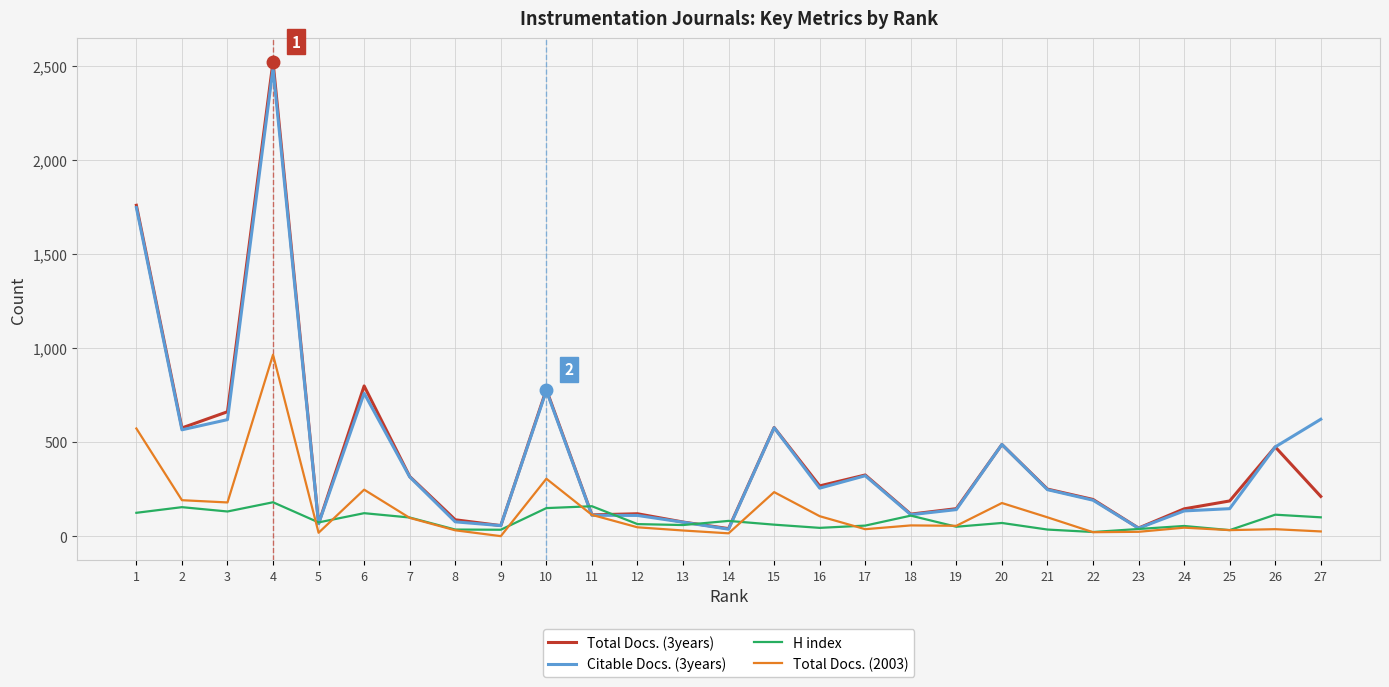

At which category is the sum across all series the highest?

4